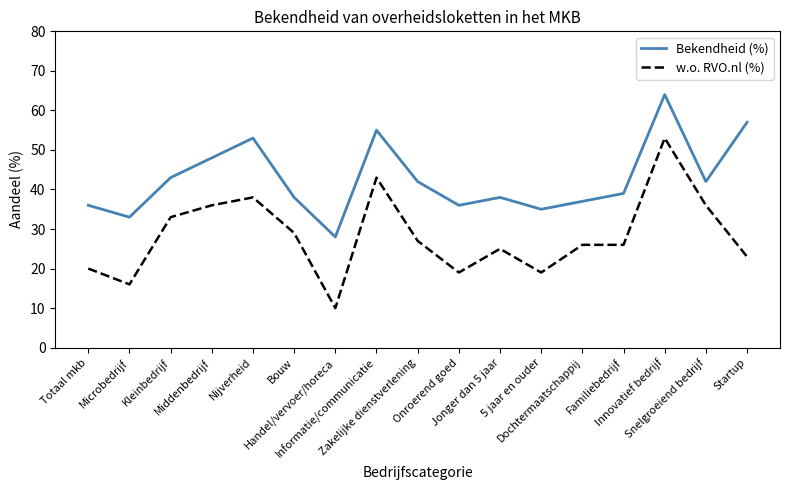

The Bekendheid (%) series shows 15 at Familiebedrijf. True or false?

False